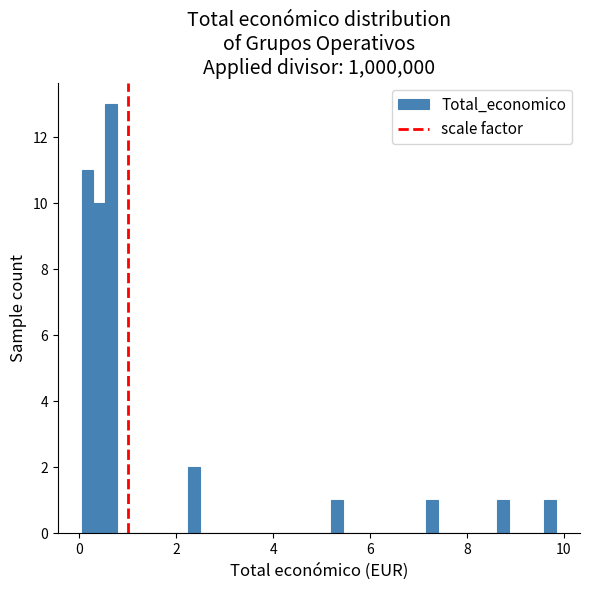

Read against the x-axis, roughly where is the centre of the tallest bar?

0.6